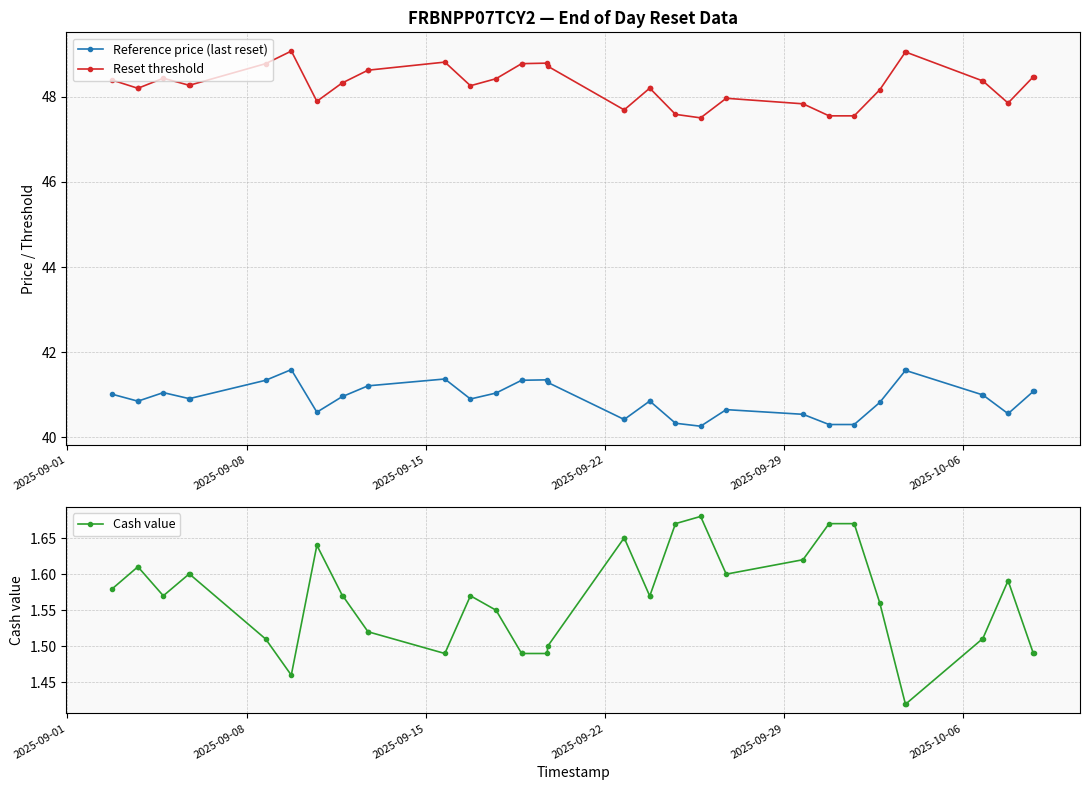

True or false: Reference price (last reset) and Reset threshold intersect in this chart.

False